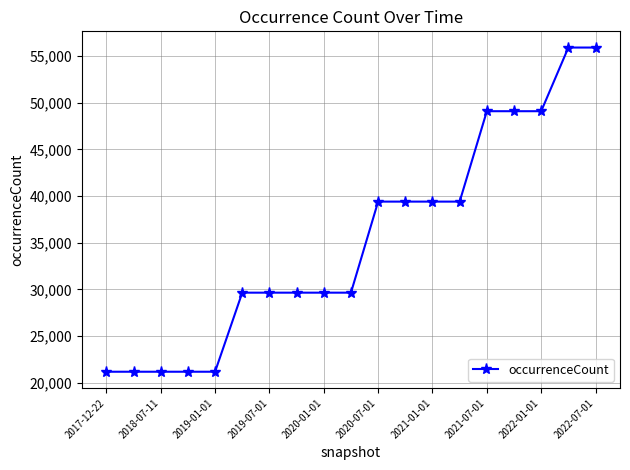

Reading right to left, transcribe all the data shown in this chart.

55927	55927	49100	49100	49100	39405	39405	39405	39405	29640	29640	29640	29640	29640	21161	21161	21161	21161	21161